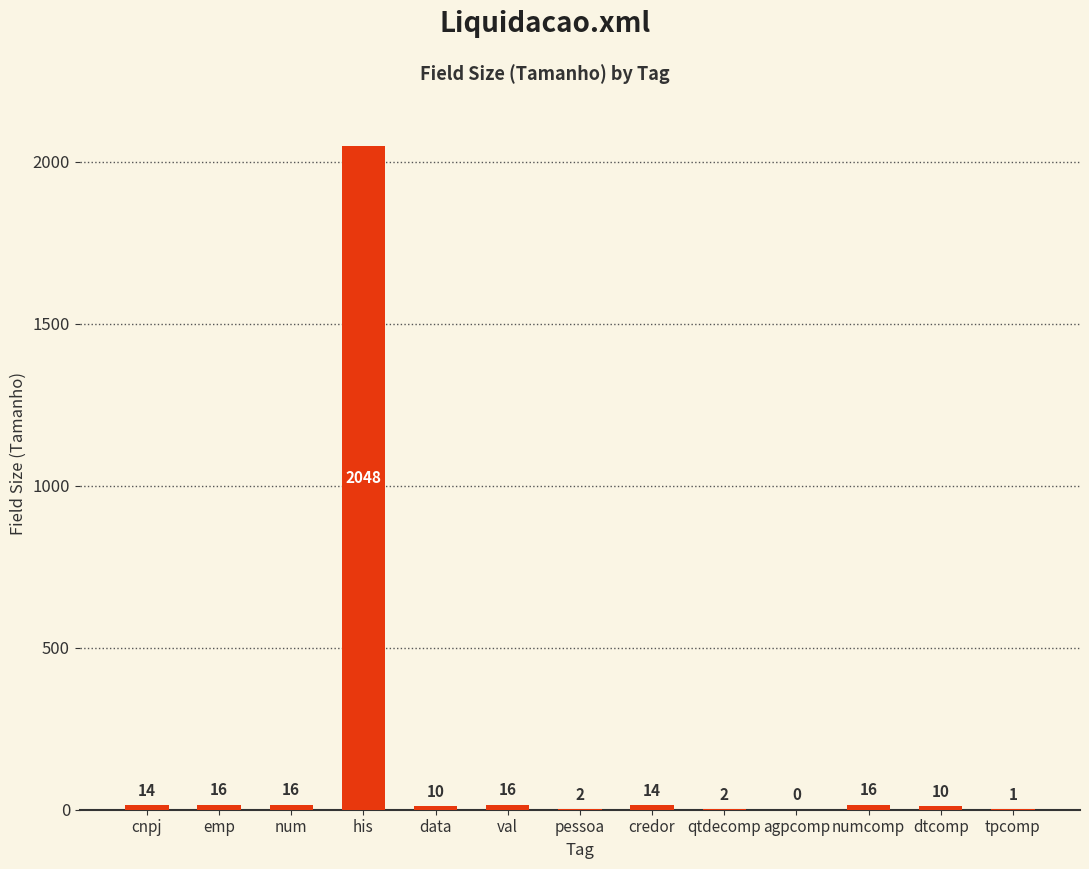

Reading left to right, list all the values displayed in this chart.

14	16	16	2048	10	16	2	14	2	0	16	10	1